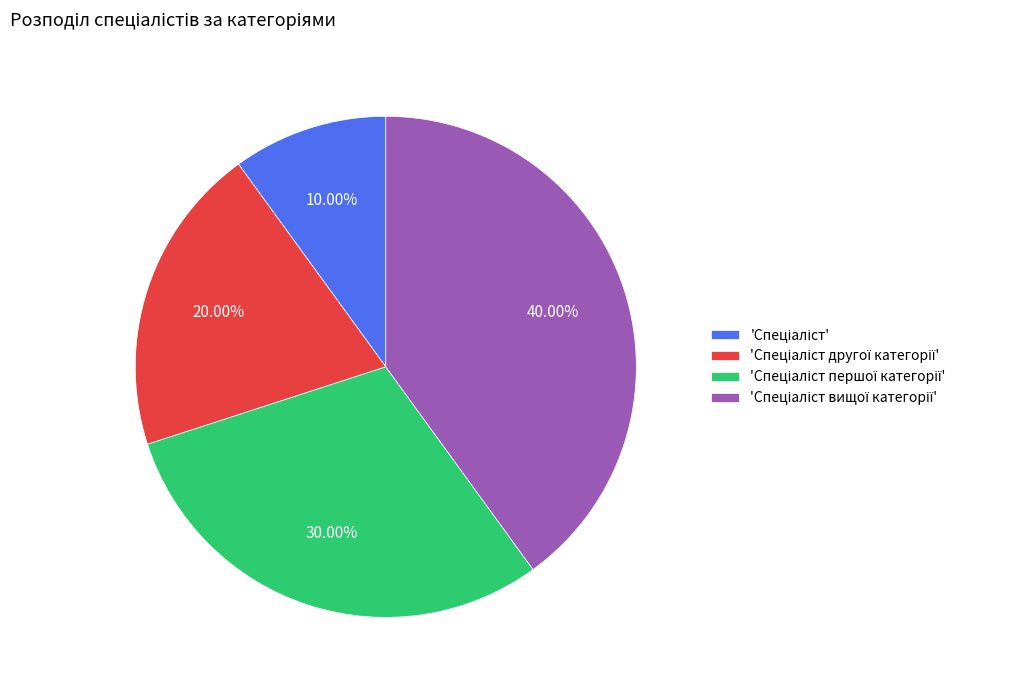

Does any single category account for the majority?

No